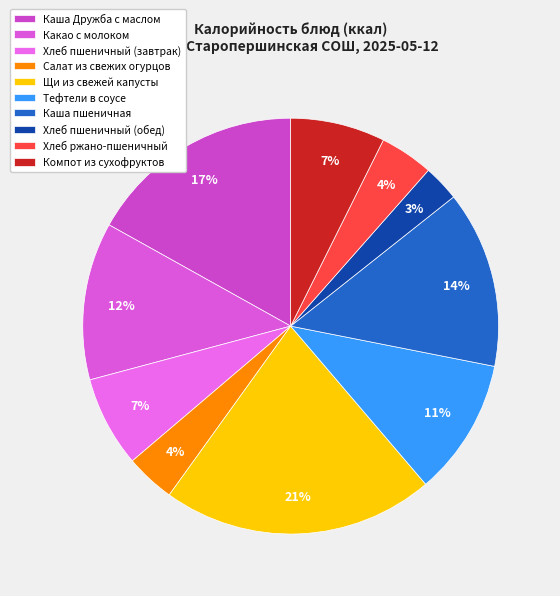

To the nearest percent, what is the average slice percentage?

10%